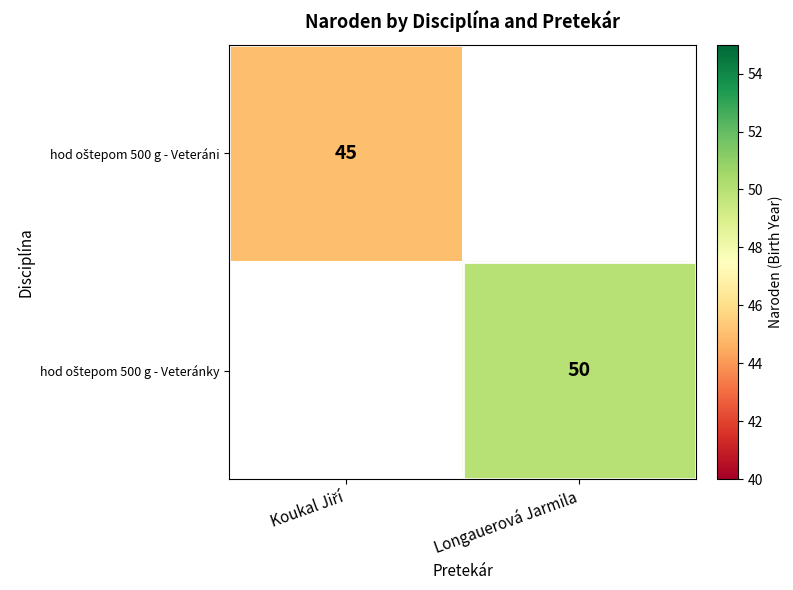

At how many categories does at least one series exceed 45?

1